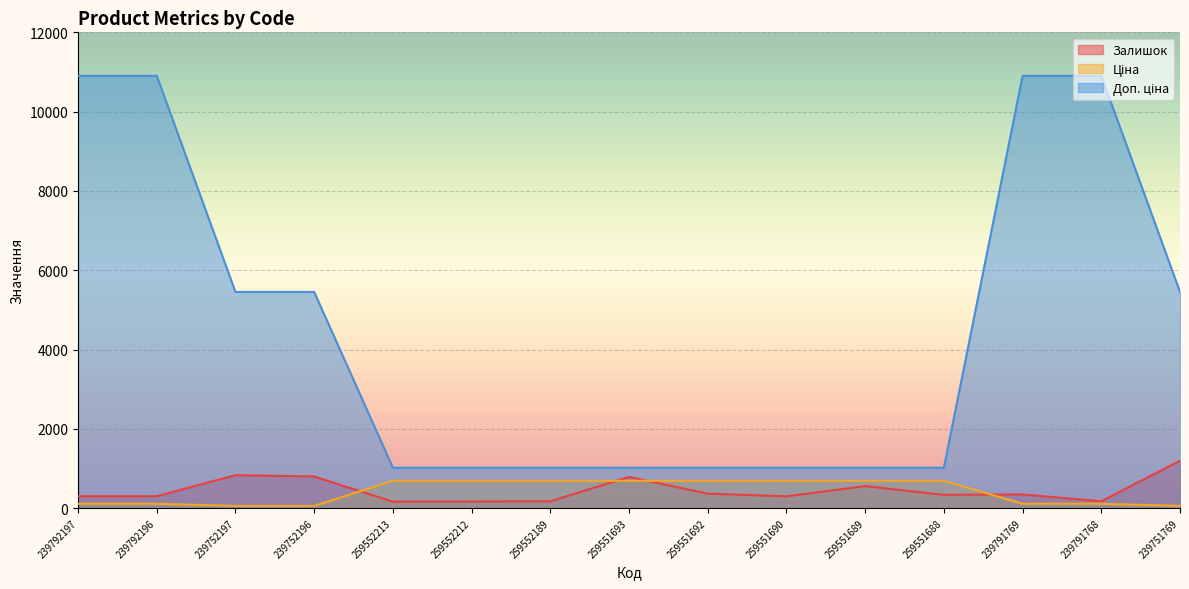

Between 239792196 and 259551692, which series saw the biggest shift?

Доп. ціна